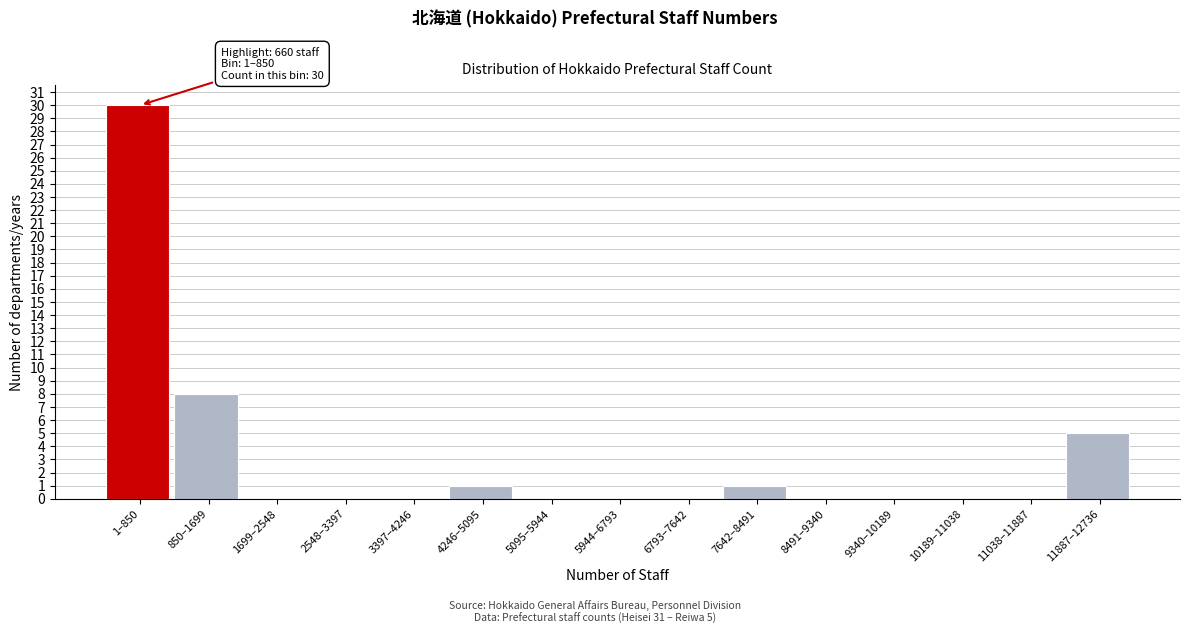

Reading left to right, list all the values displayed in this chart.

1–850=30	850–1699=8	1699–2548=0	2548–3397=0	3397–4246=0	4246–5095=1	5095–5944=0	5944–6793=0	6793–7642=0	7642–8491=1	8491–9340=0	9340–10189=0	10189–11038=0	11038–11887=0	11887–12736=5